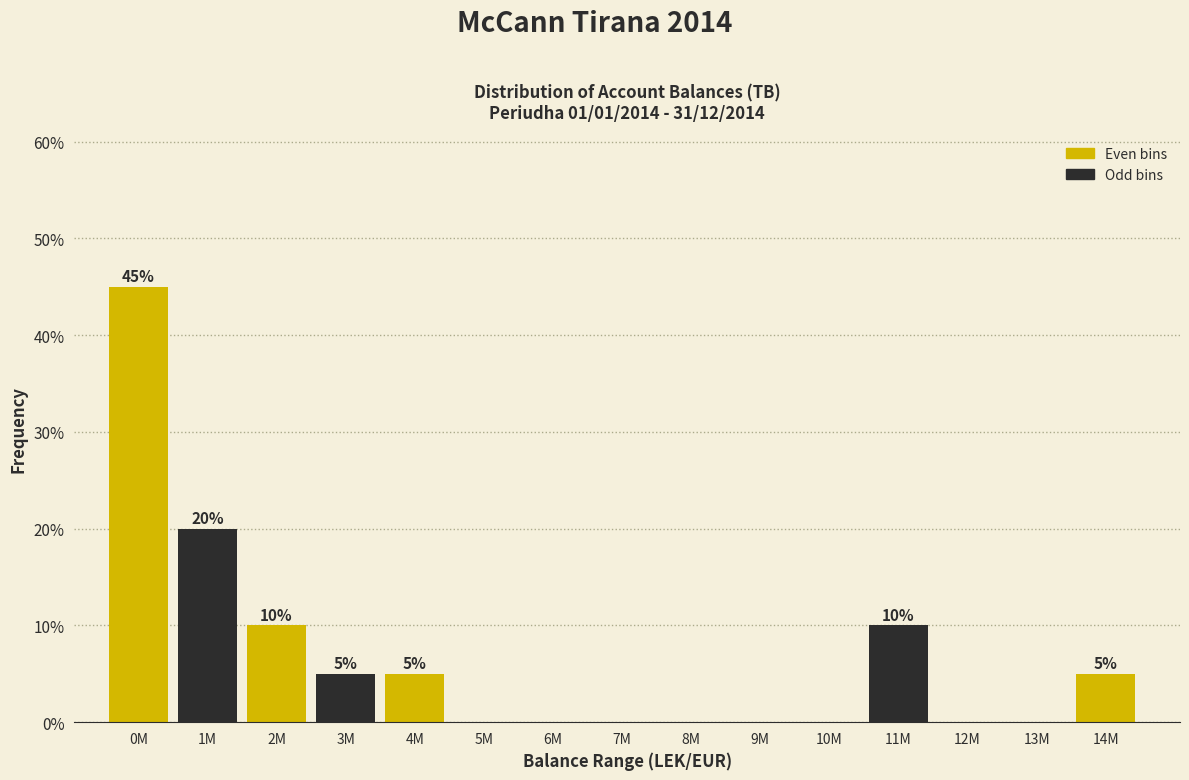

Reading left to right, list all the values displayed in this chart.

0M=45	1M=20	2M=10	3M=5	4M=5	5M=0	6M=0	7M=0	8M=0	9M=0	10M=0	11M=10	12M=0	13M=0	14M=5